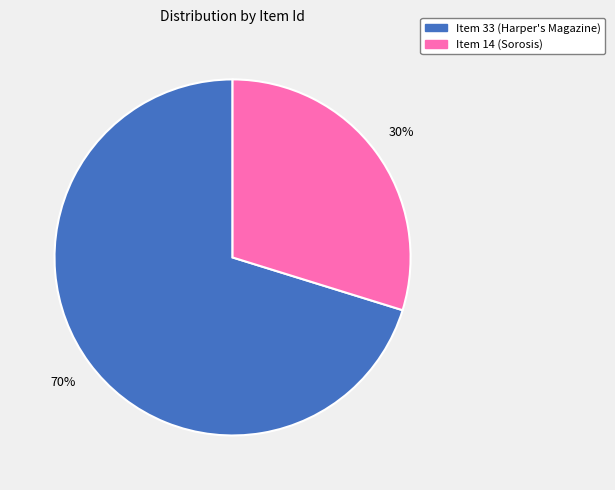

What percentage is the Item 33 (Harper's Magazine) slice, to the nearest percent?

70%